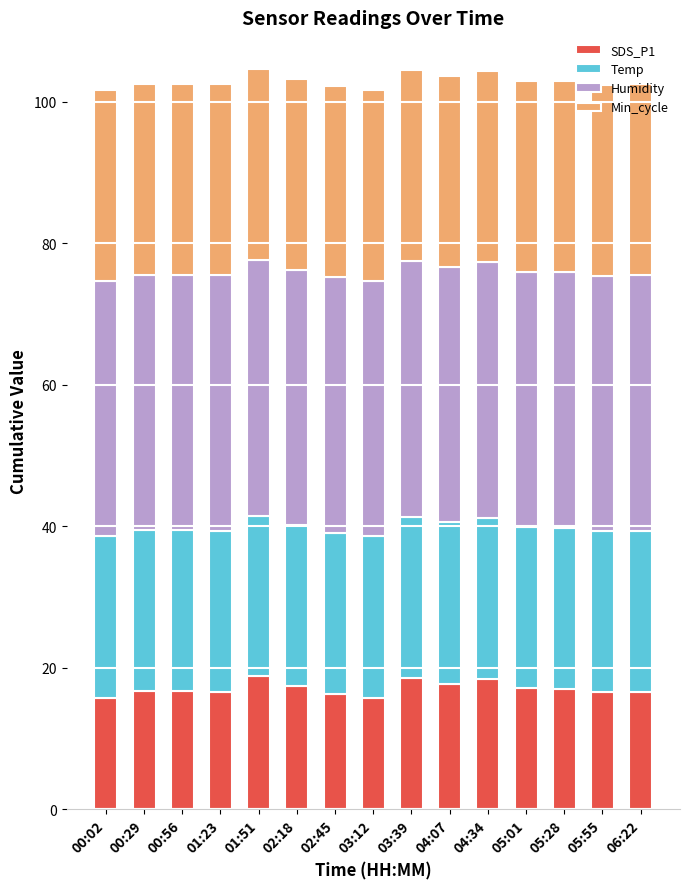

What is the total value across all series at 05:01?

103.0